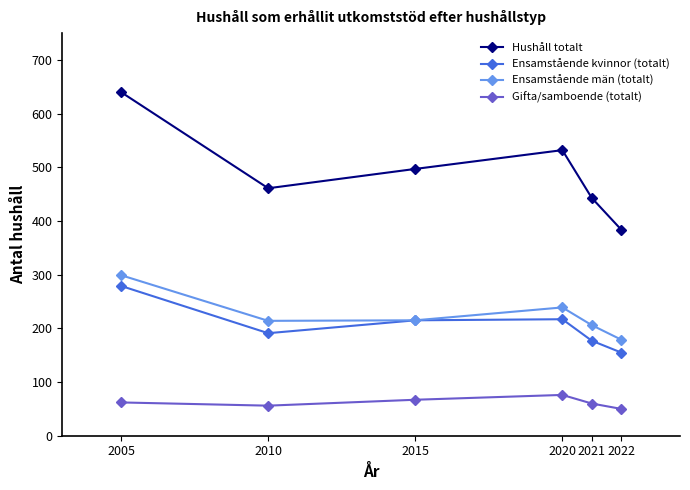

True or false: Gifta/samboende (totalt) and Hushåll totalt intersect in this chart.

False